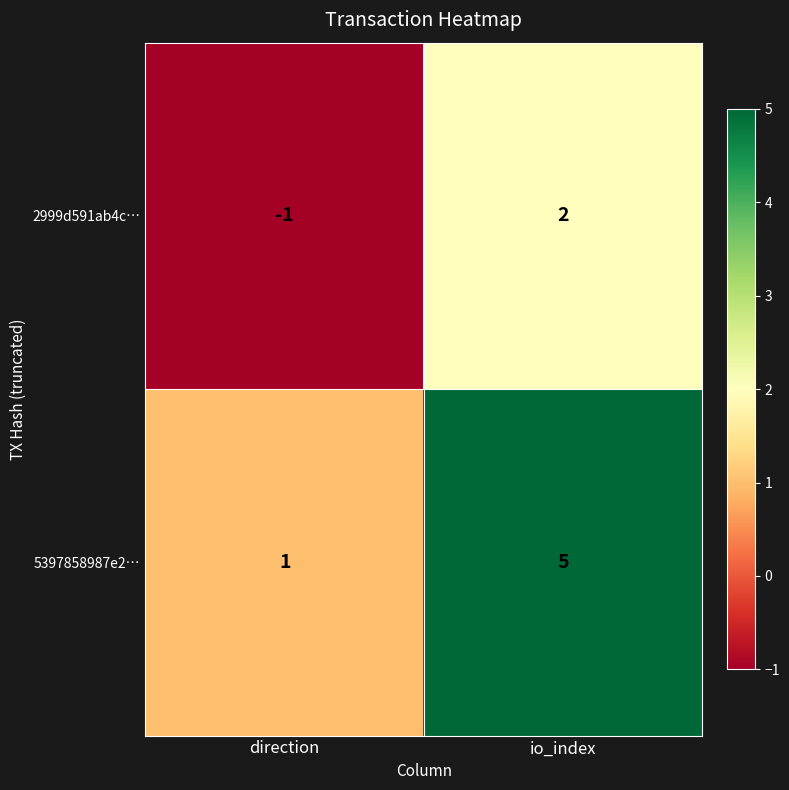

The 5397858987e2… series shows 0 at direction. True or false?

False